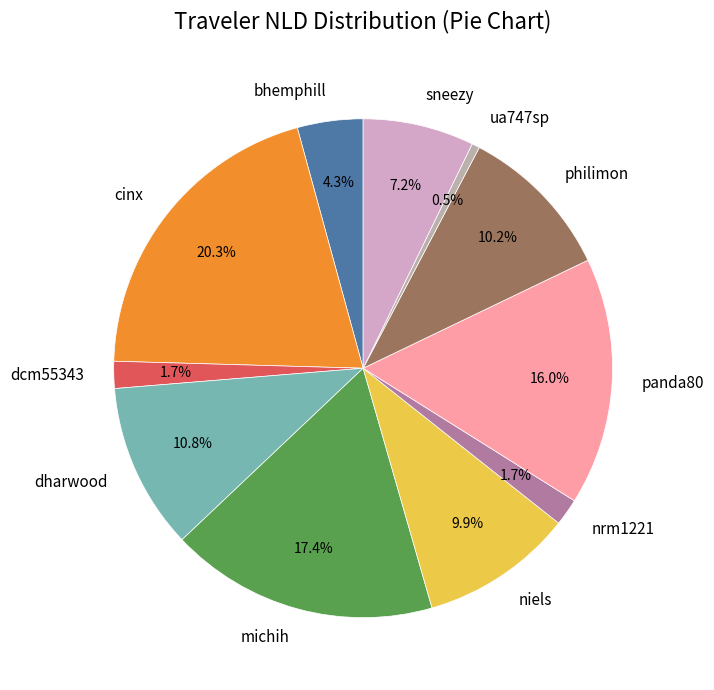

How many segments does this pie chart have?

11